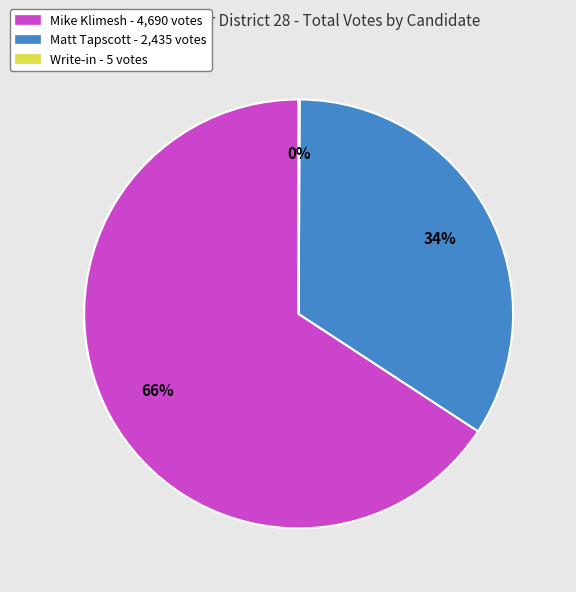

To the nearest percent, what percentage of the pie is Matt Tapscott?

34%